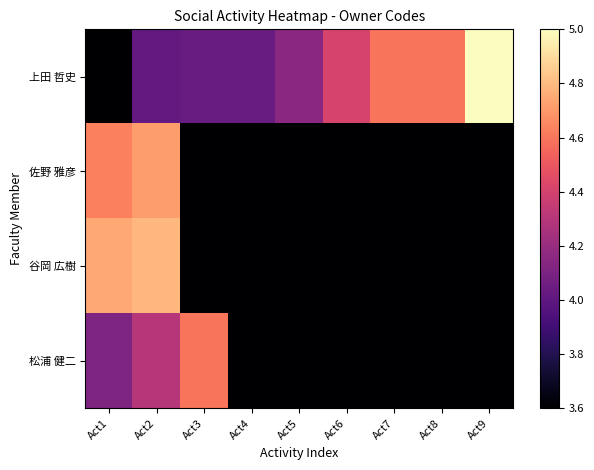

Which series changed the most between Act5 and Act9?

上田 哲史